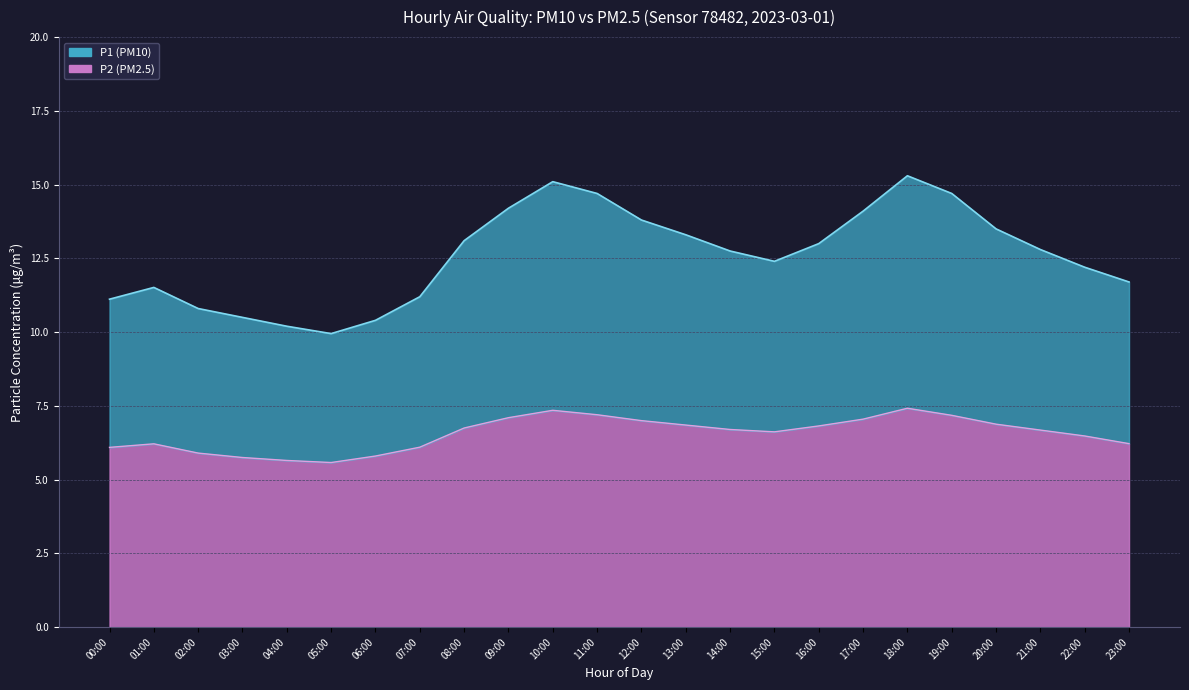

True or false: P2 (PM2.5) and P1 (PM10) intersect in this chart.

False